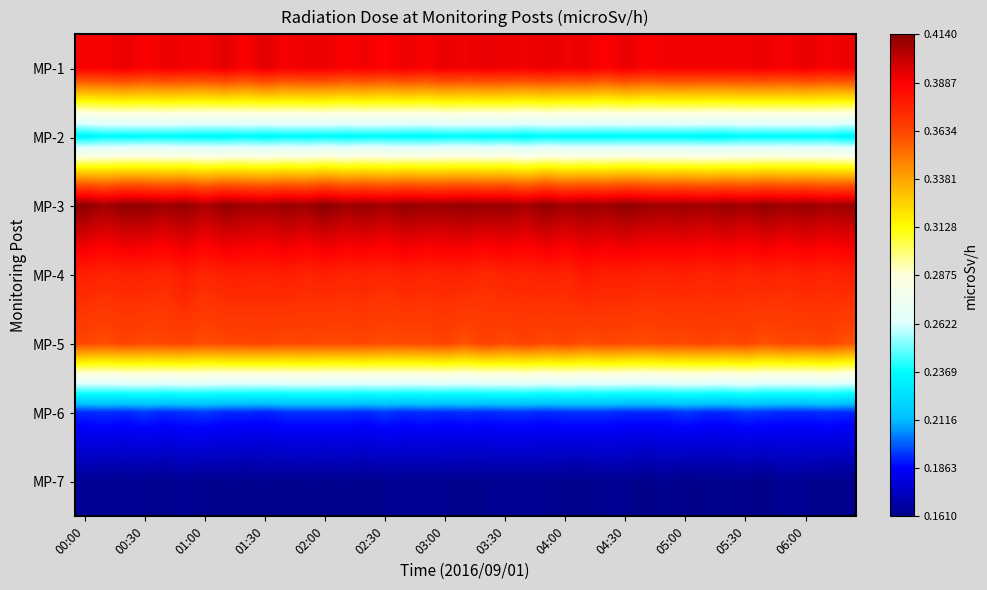

What is the smallest value displayed?

0.2